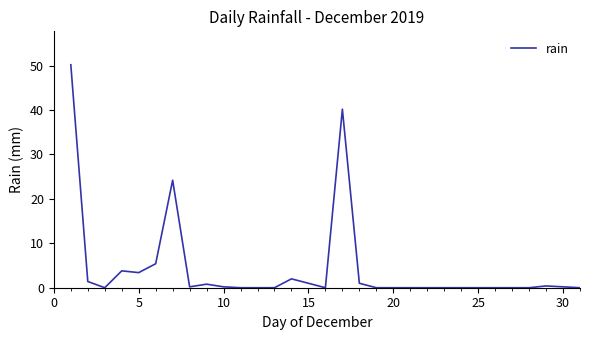

What is the greatest value displayed?

50.2